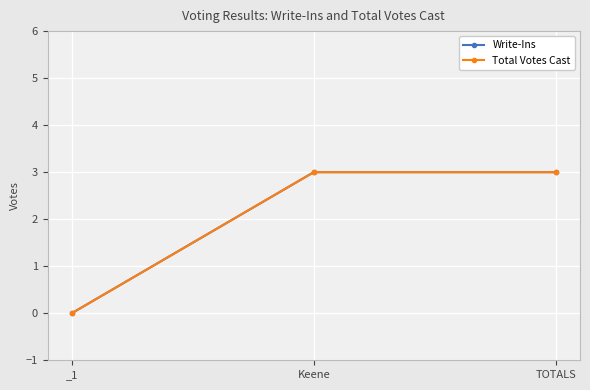

Does the chart have visible grid lines?

Yes